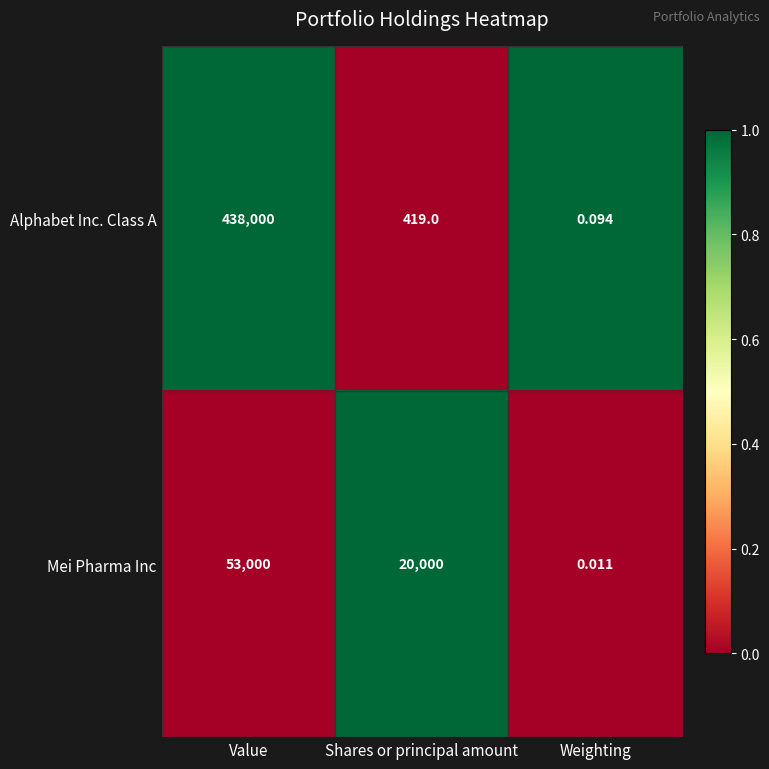

What is the total value across all series at Shares or principal amount?

20419.0